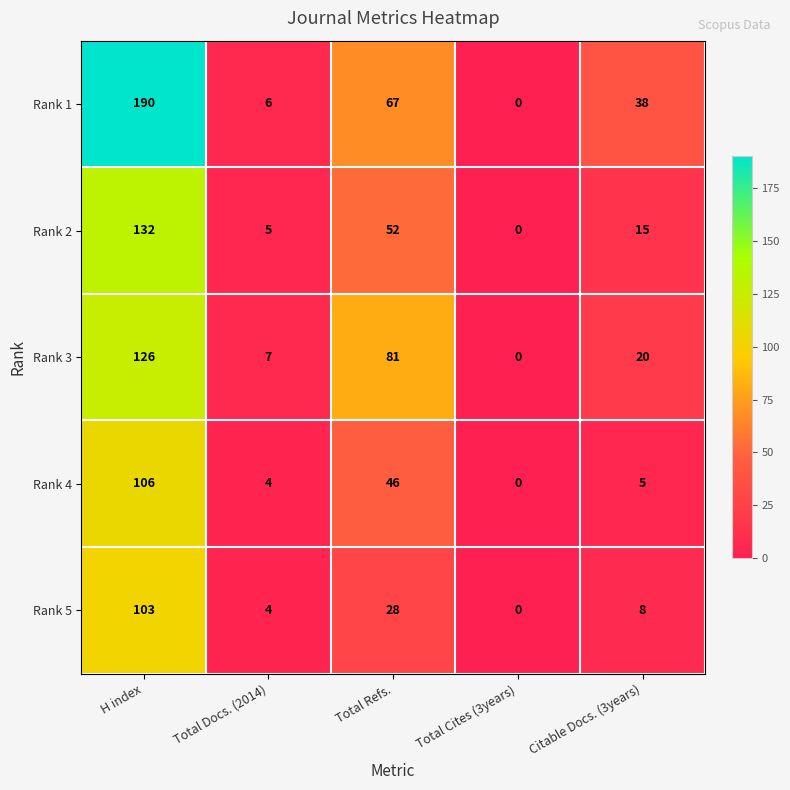

True or false: Rank 5 has a value of 4 at Total Docs. (2014).

True